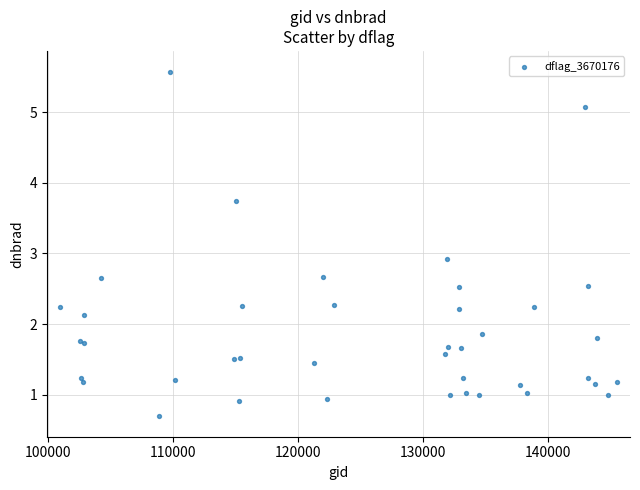

What Y value in the scatter plot is closest to 3?

2.9